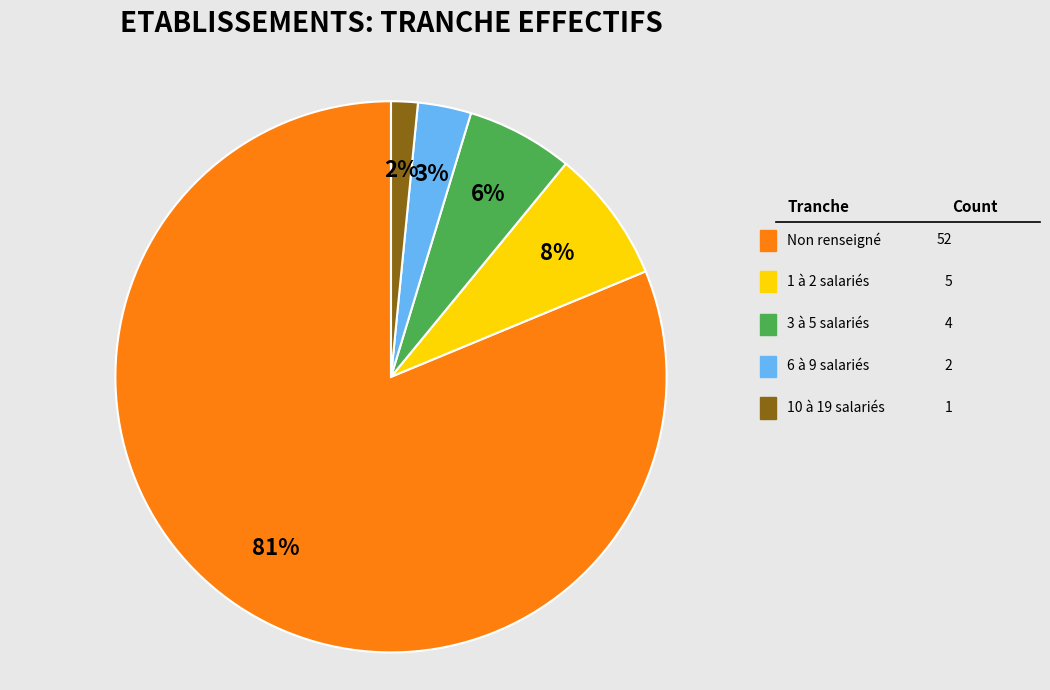

To the nearest percent, what is the average slice percentage?

20%